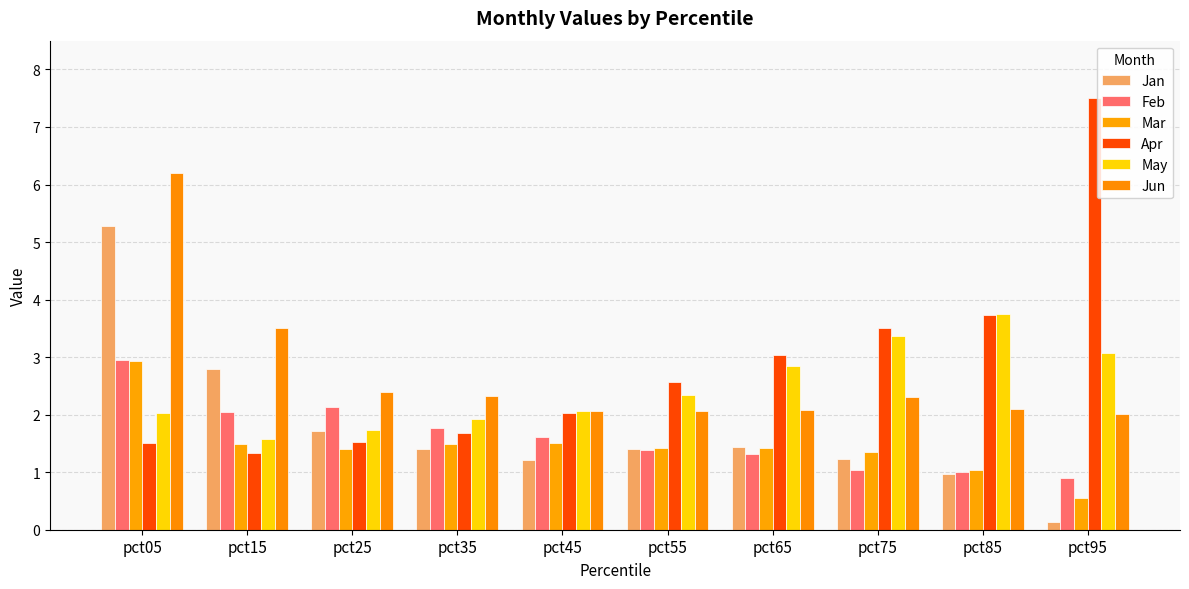

At which category is the sum across all series the highest?

pct05